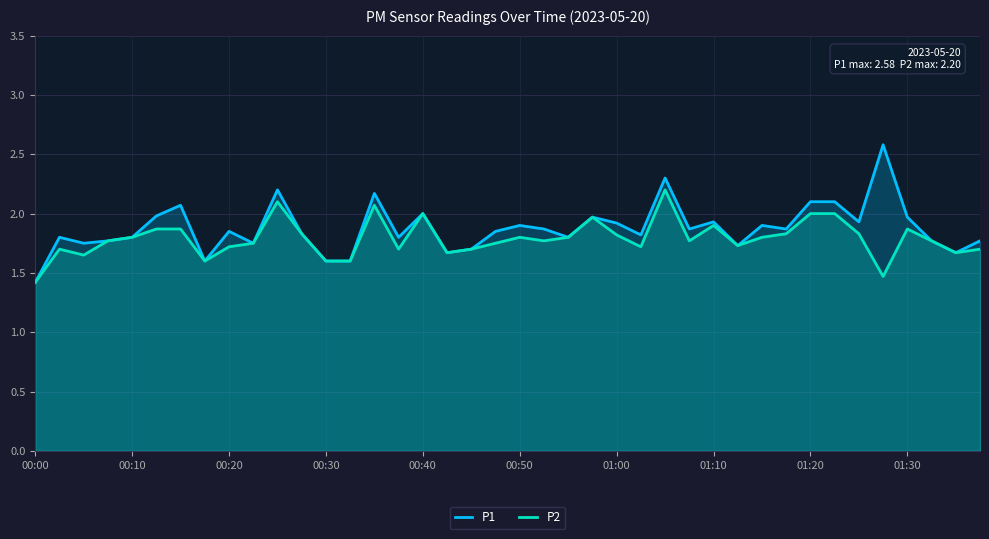

Which series has the largest range (max minus min)?

P1